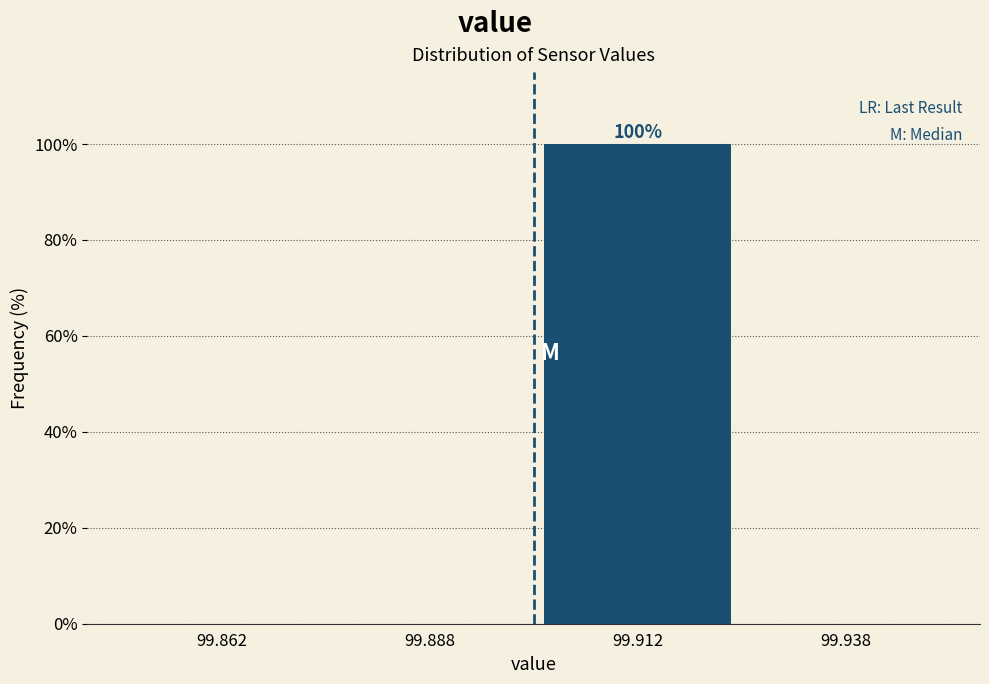

Reading right to left, what are all the values shown in this chart?

99.938=0	99.912=100	99.888=0	99.862=0